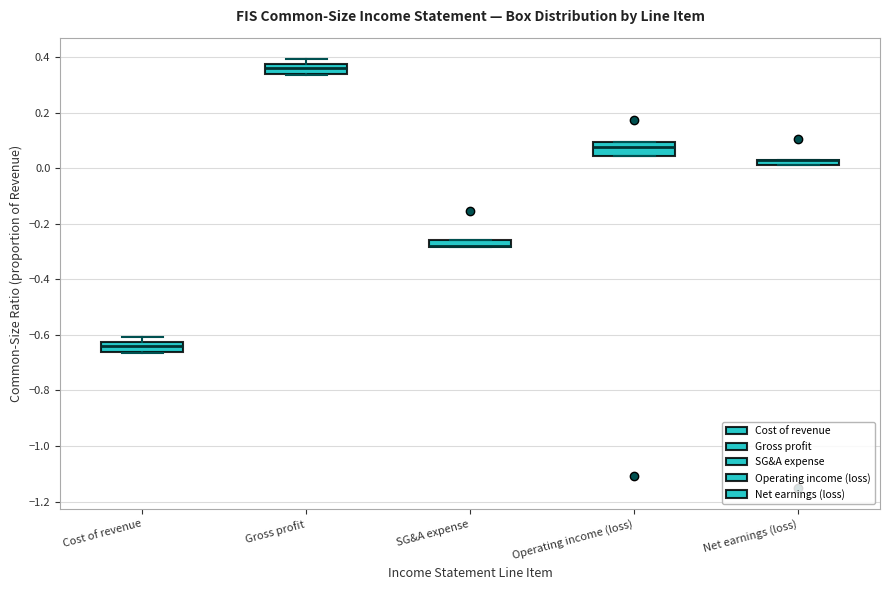

Where is the upper edge of the box for Gross profit on the y-axis? The values are not printed on the chart, so give them approximately, as read against the axis.

0.38